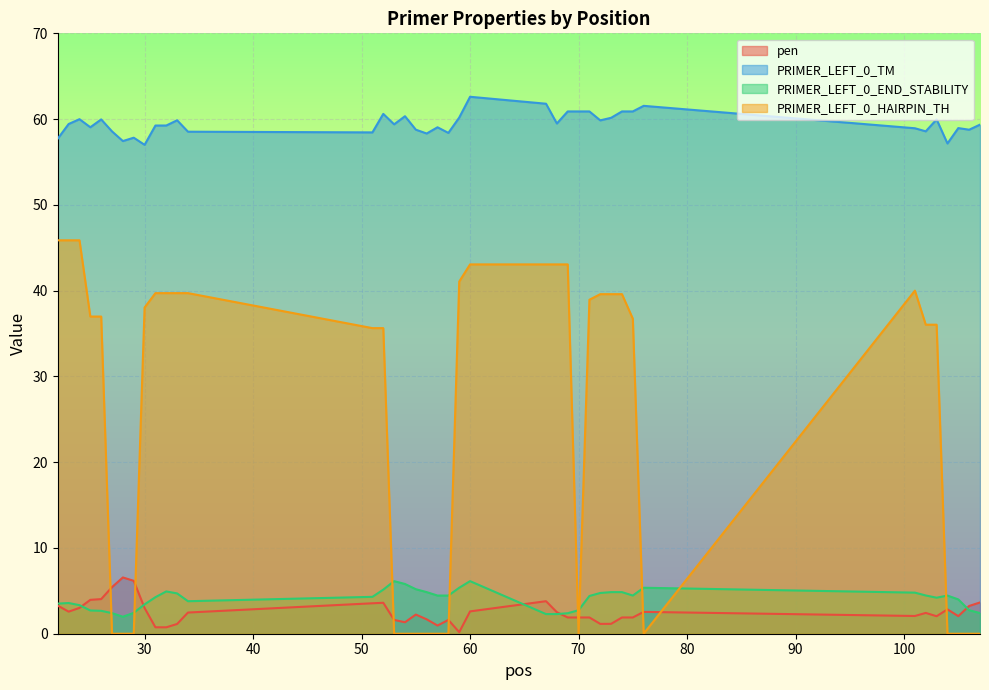

What are all the series names shown in the legend?

pen, PRIMER_LEFT_0_TM, PRIMER_LEFT_0_END_STABILITY, PRIMER_LEFT_0_HAIRPIN_TH